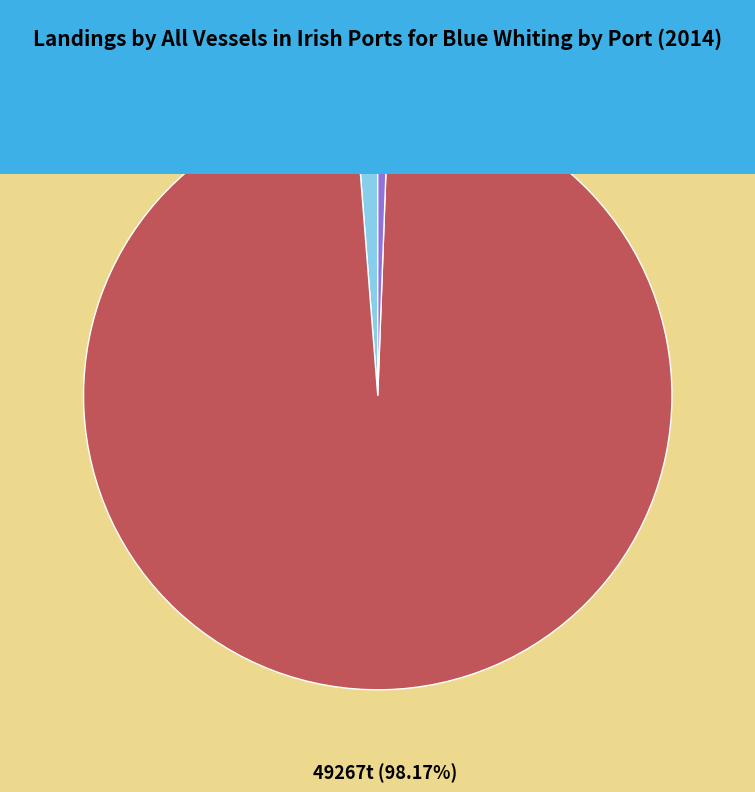

Which category accounts for the majority?

Killybegs